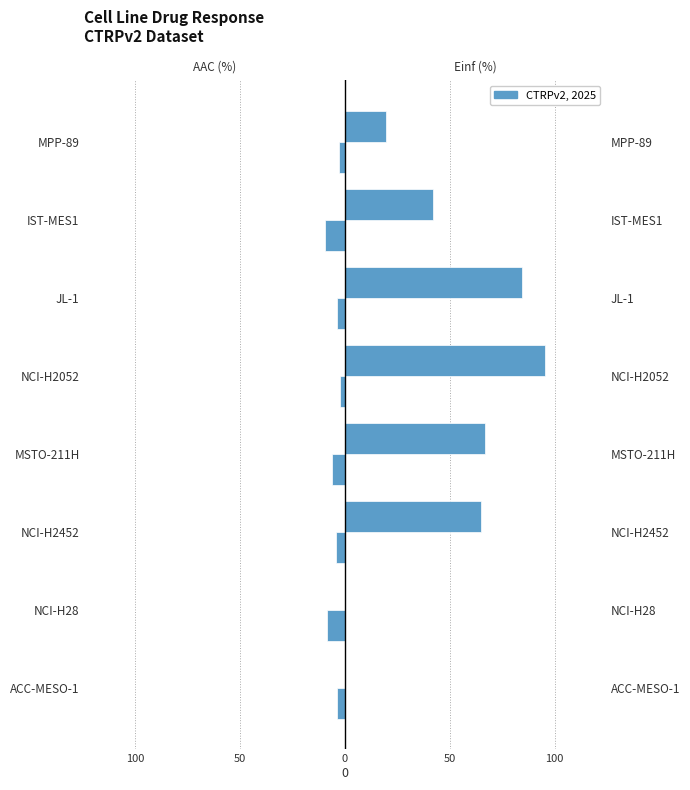

What is the value of the AAC (%) bar at the 1st from the left?

-3.8